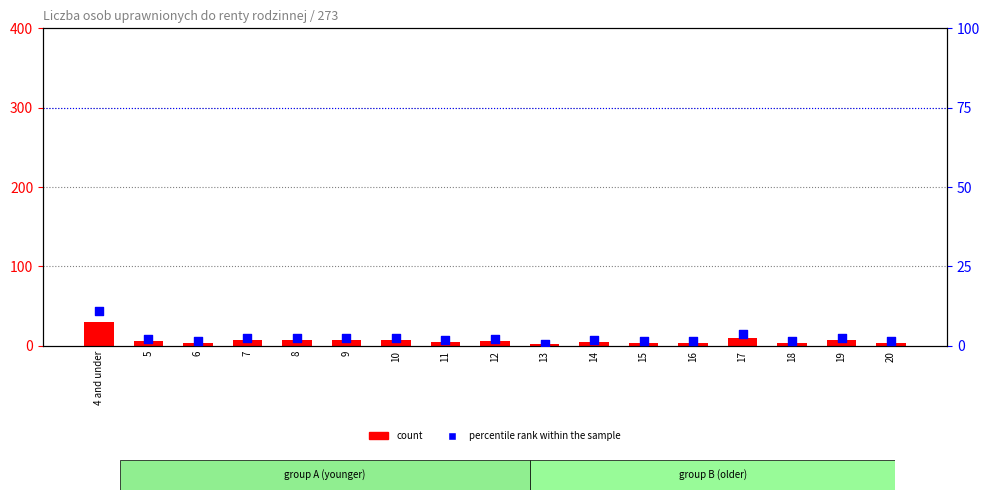

Which series has the largest total across all categories?

count